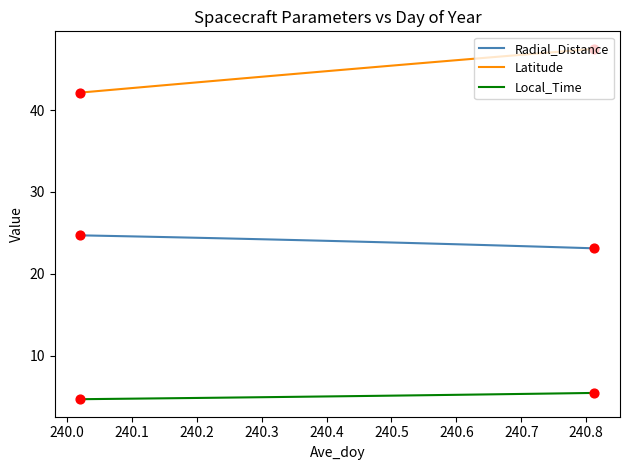

Which series has the widest spread of values?

Latitude